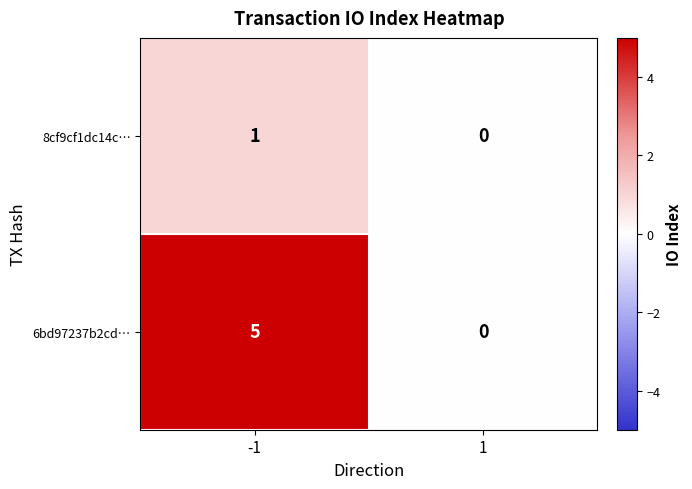

Which series has the widest spread of values?

6bd97237b2cd…